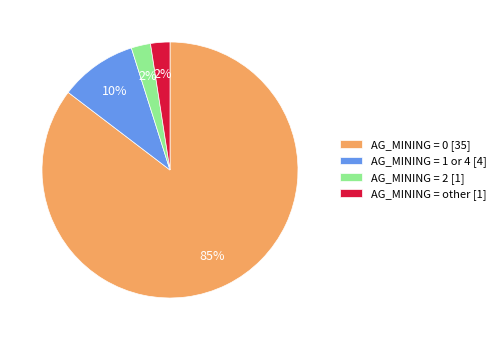

What is the majority slice?

AG_MINING = 0 [35]